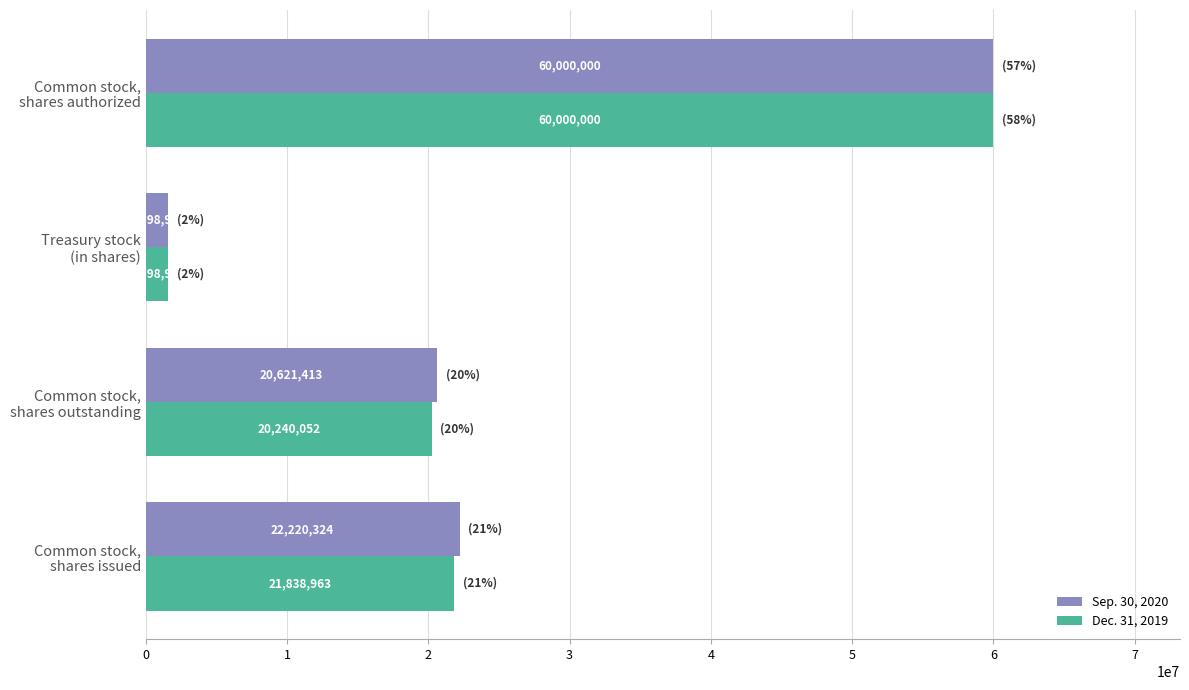

List the series in order of their overall mean, highest first.

Sep. 30, 2020, Dec. 31, 2019